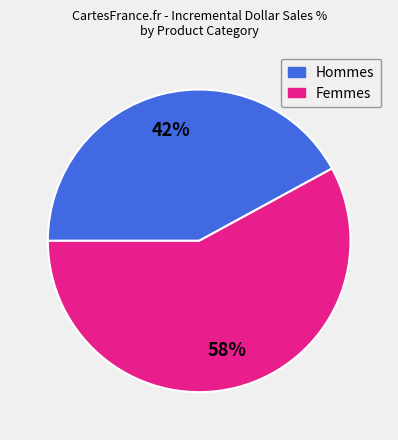

Does any single category account for the majority?

Yes